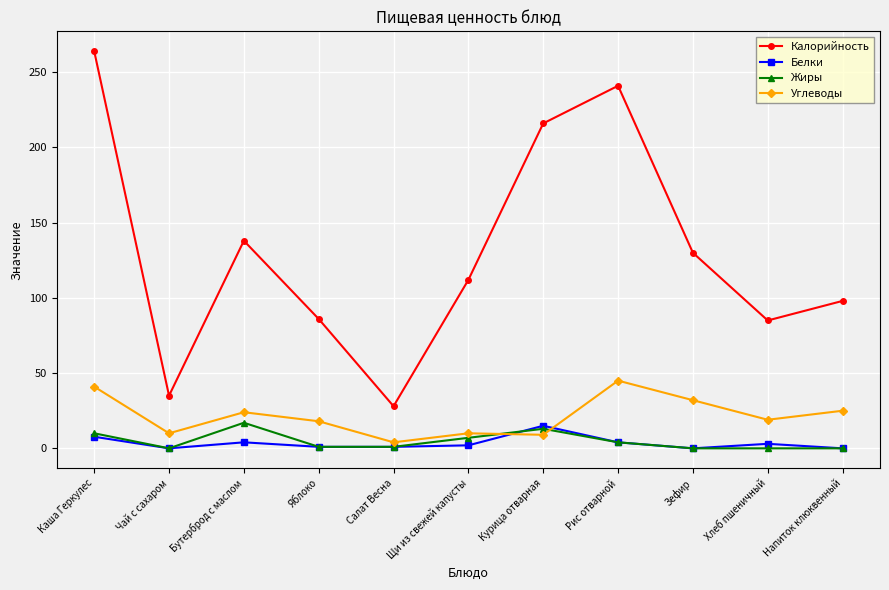

What is the value of the Калорийность point at the 8th from the left?

241.0